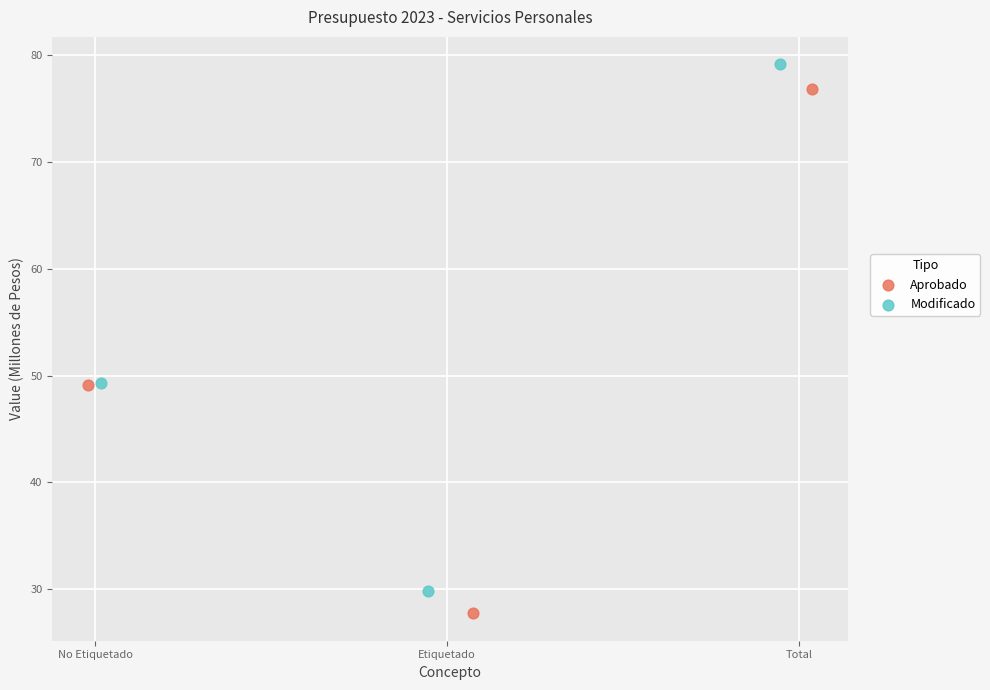

What are all the series names shown in the legend?

Aprobado, Modificado